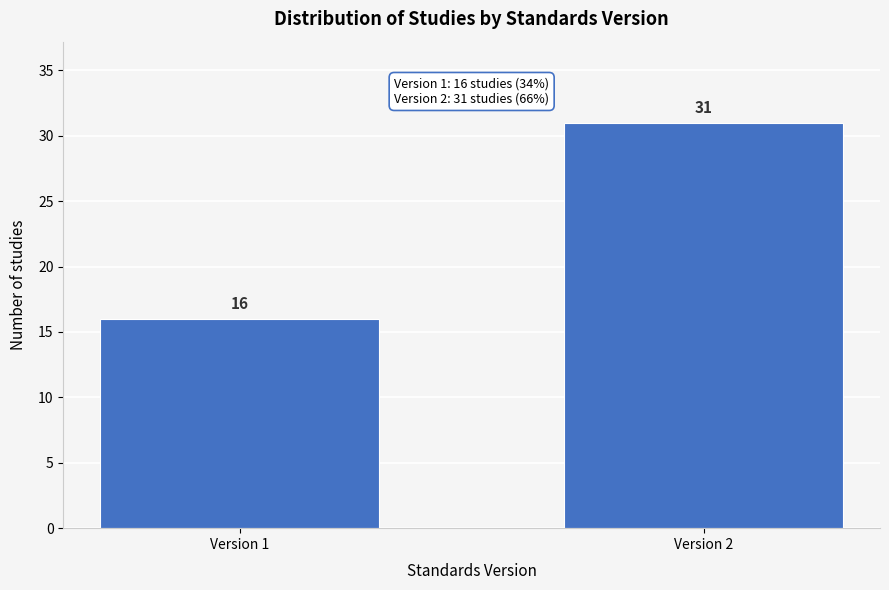

Reading right to left, what are all the values shown in this chart?

31	16